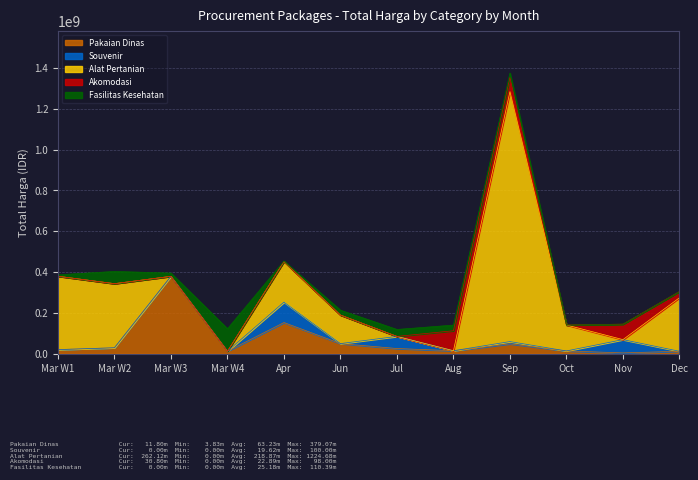

What is the value of the Souvenir point at the 11th from the left?

65000000